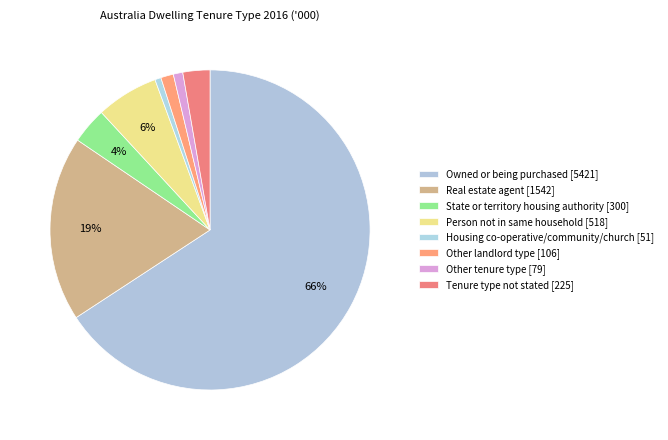

Which slice is the smallest?

Housing co-operative/community/church